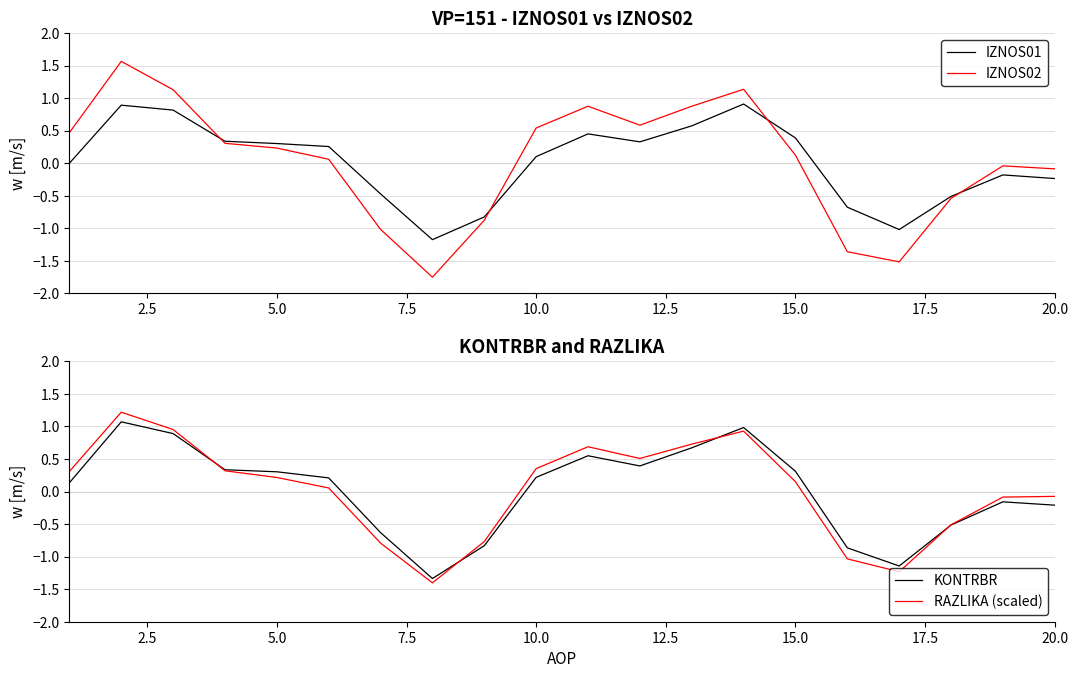

What is the maximum value for IZNOS01?

0.9